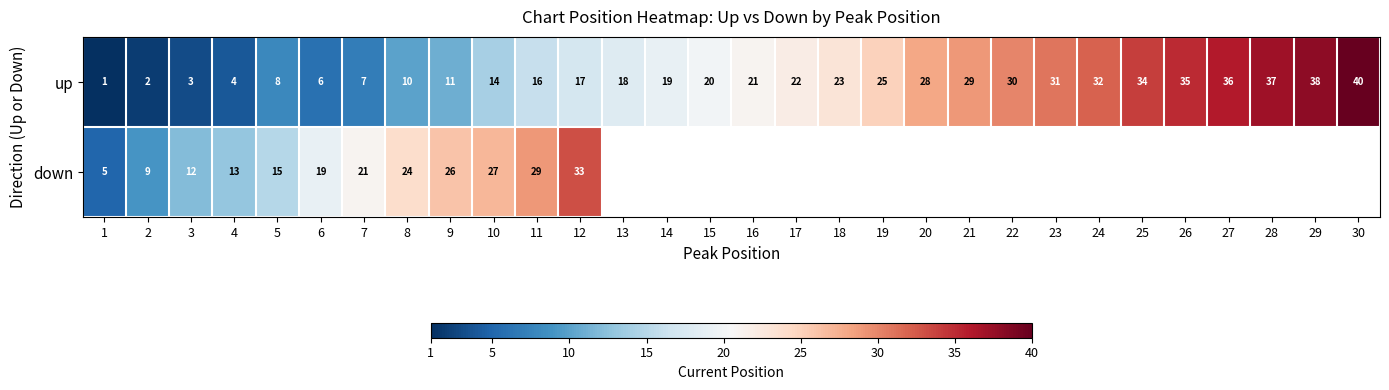

How many data points does each series have?

30